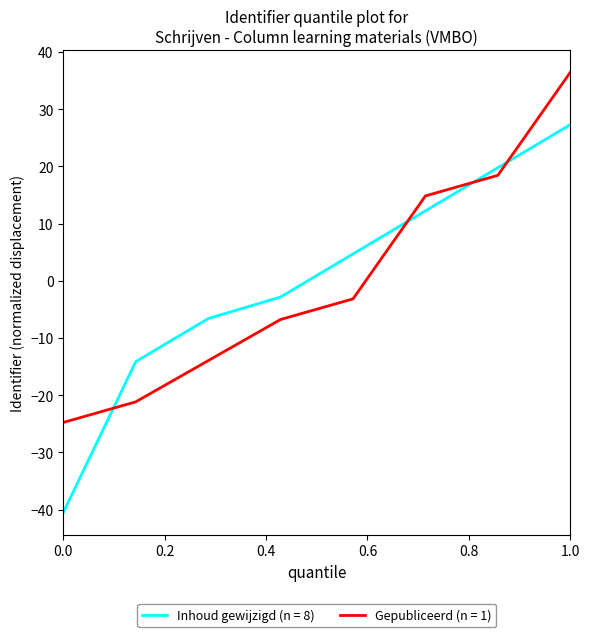

Which series ends up on top after the final intersection of Inhoud gewijzigd (n = 8) and Gepubliceerd (n = 1)?

Gepubliceerd (n = 1)